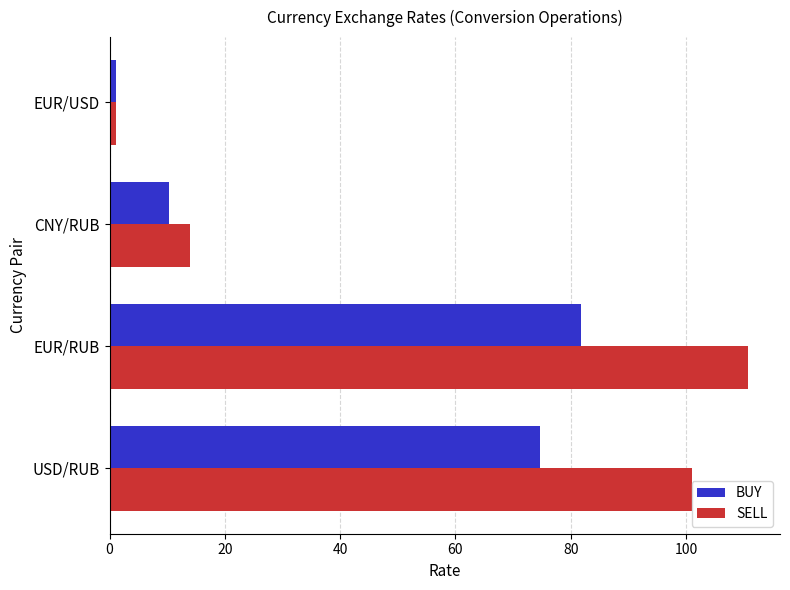

What is the spread (max minus min) of values at CNY/RUB?

3.7